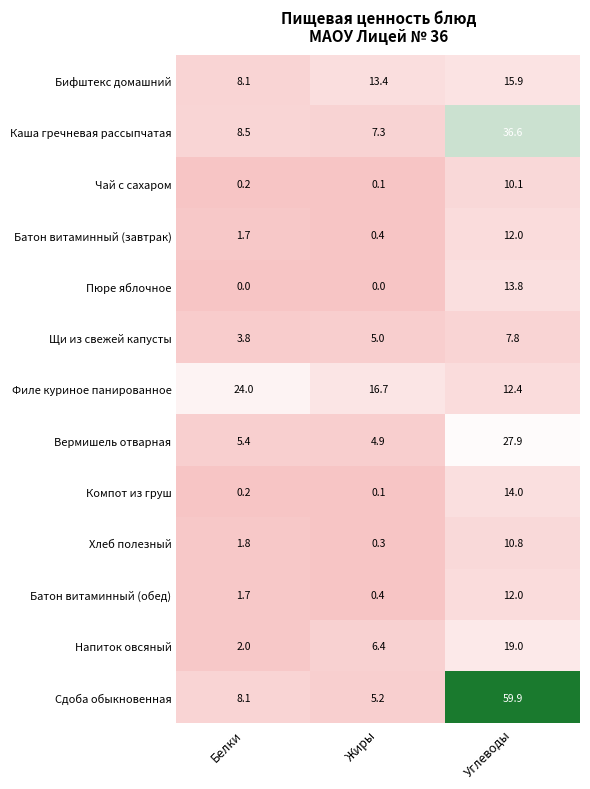

What is the total value across all series at Углеводы?

252.2